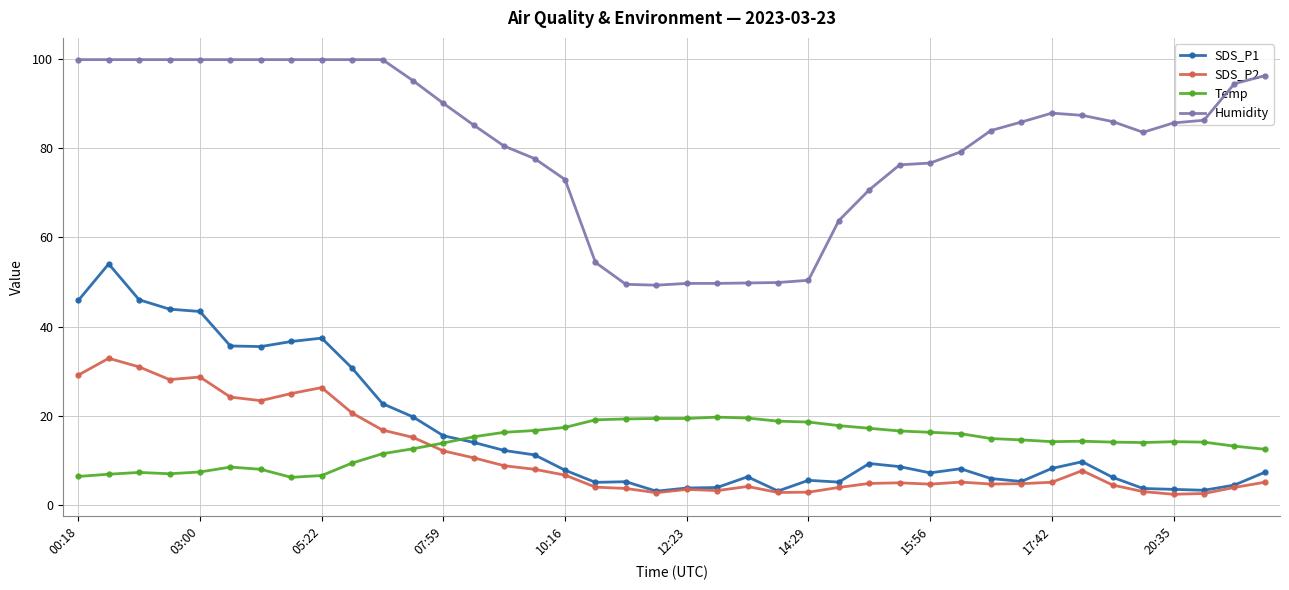

What is the value of the Humidity point at the 28th from the left?

76.3